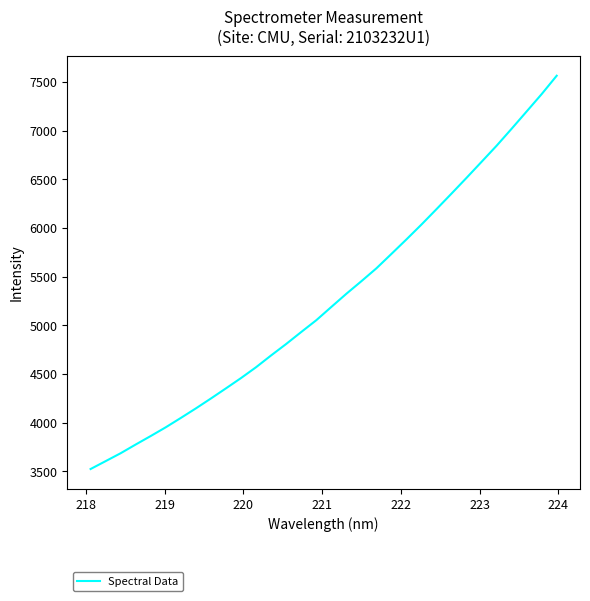

What is the greatest value displayed?

7563.1